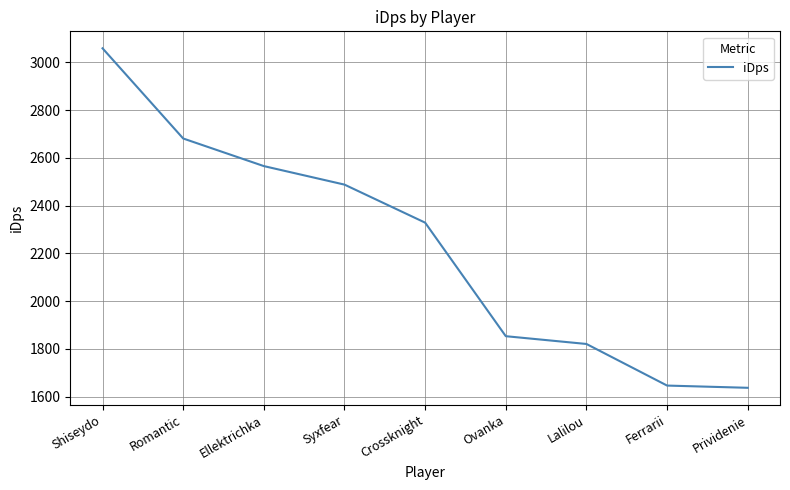

Reading left to right, list all the values displayed in this chart.

3058.5	2680.7	2565.1	2487.5	2328.2	1852.6	1820.1	1645.8	1636.5